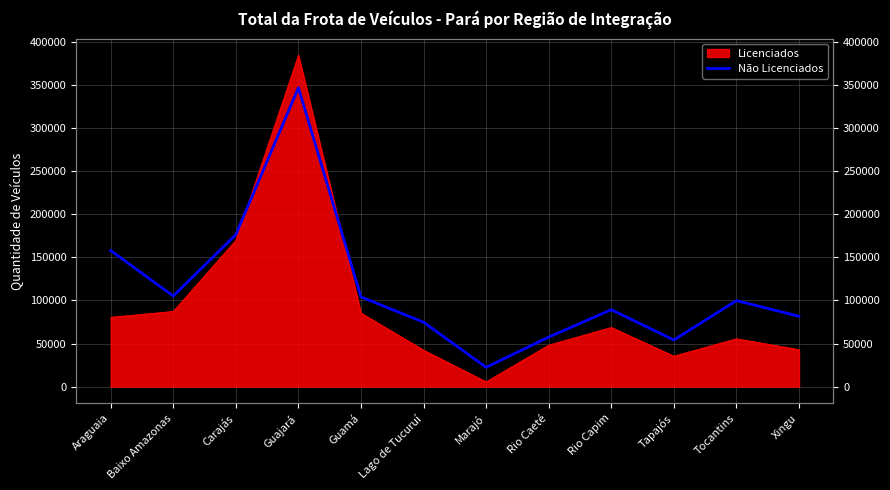

What position from the right is Rio Capim?

4